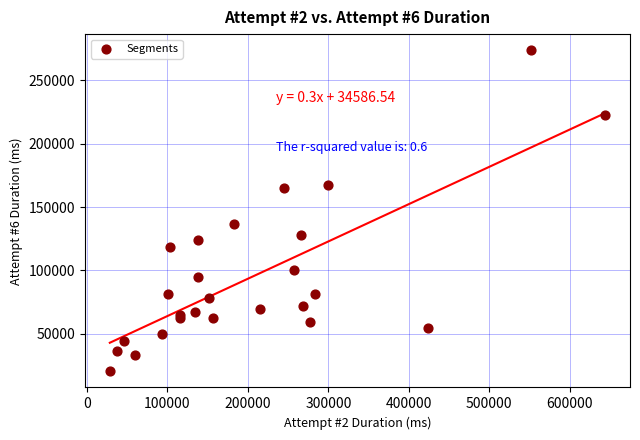

What Y value in the scatter plot is closest to 147039?

136454